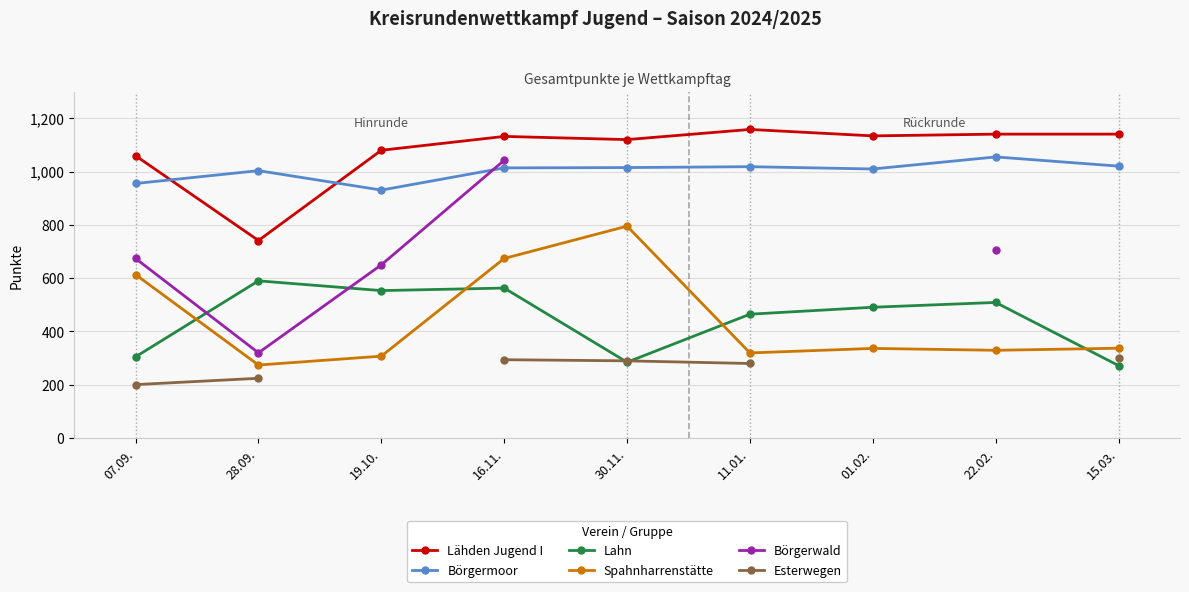

How many times do Lähden Jugend I and Börgermoor cross each other?

2